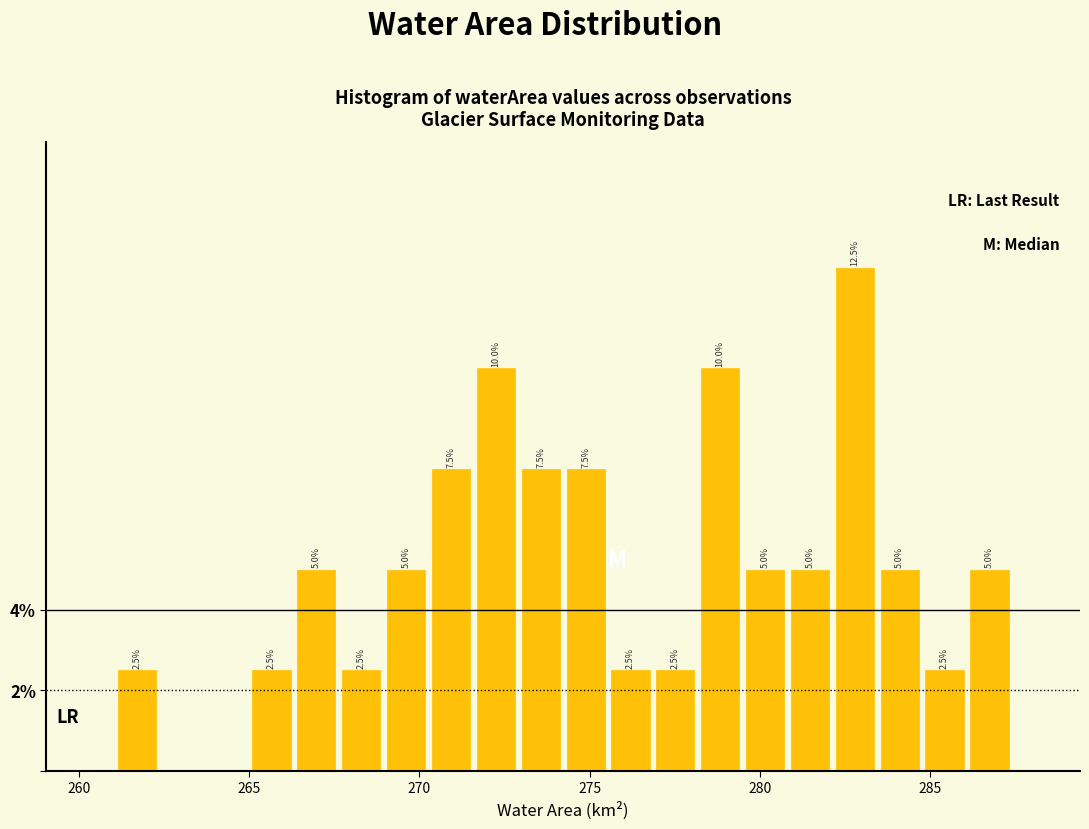

Read against the x-axis, roughly where is the centre of the tallest bar?

283.0